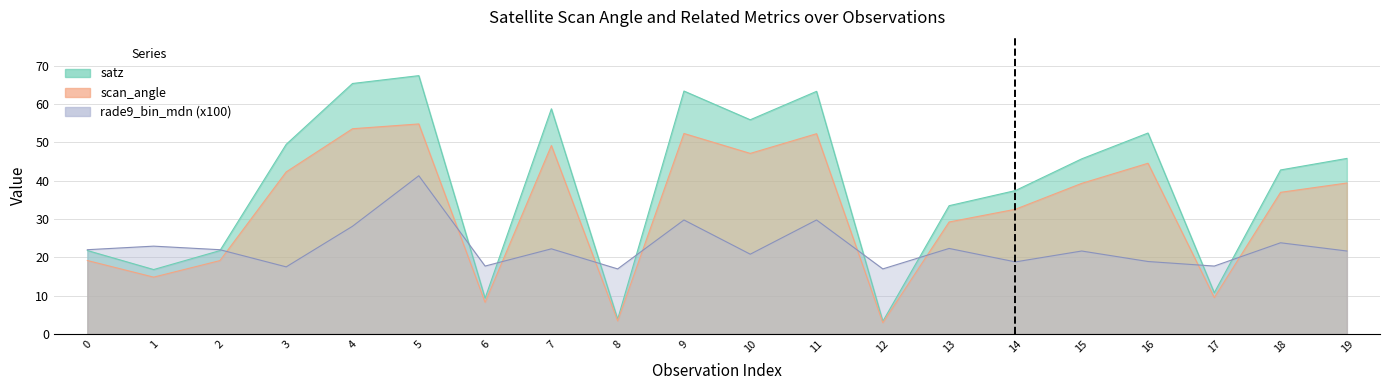

Which series has the largest range (max minus min)?

satz